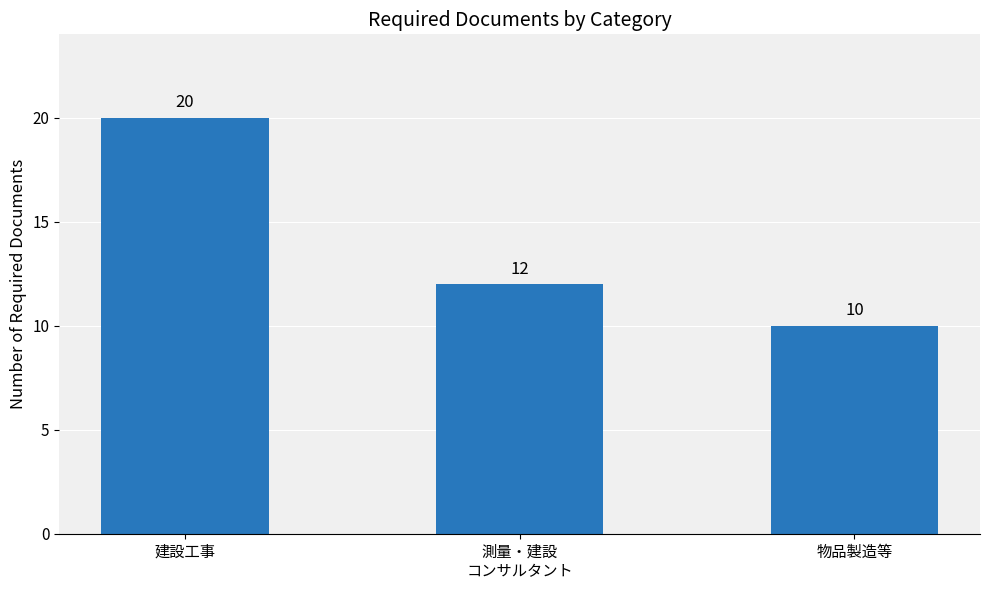

How many bars are there in total?

3